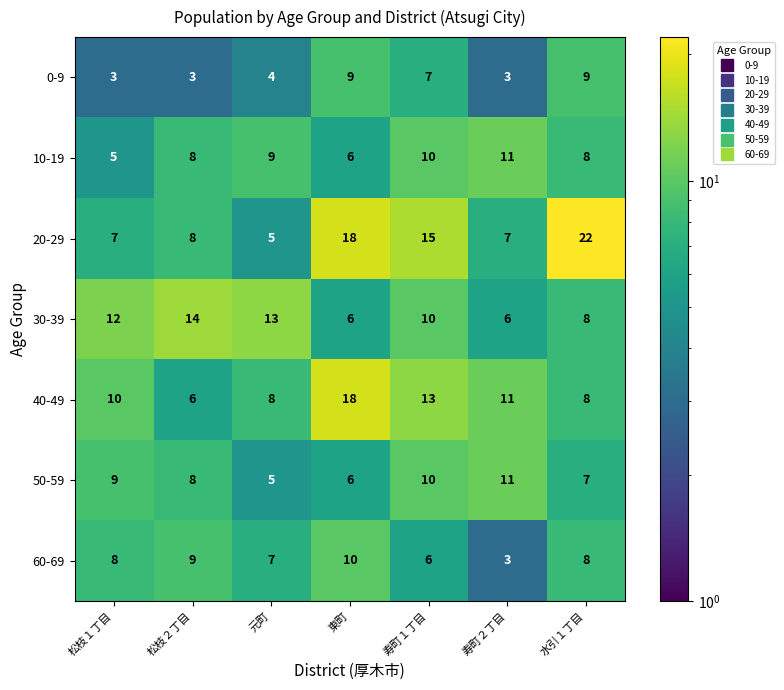

Rank the series at 松枝１丁目 from highest to lowest value.

30-39, 40-49, 50-59, 60-69, 20-29, 10-19, 0-9